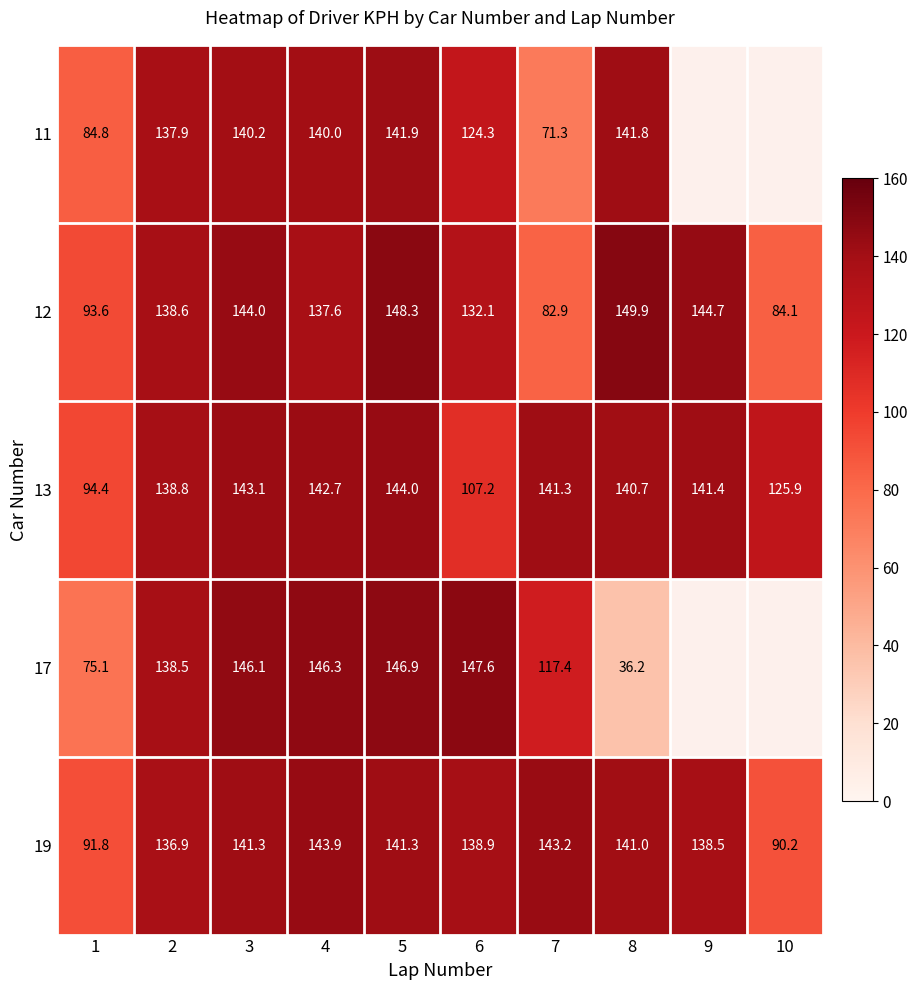

Which series changed the most between 1 and 2?

17